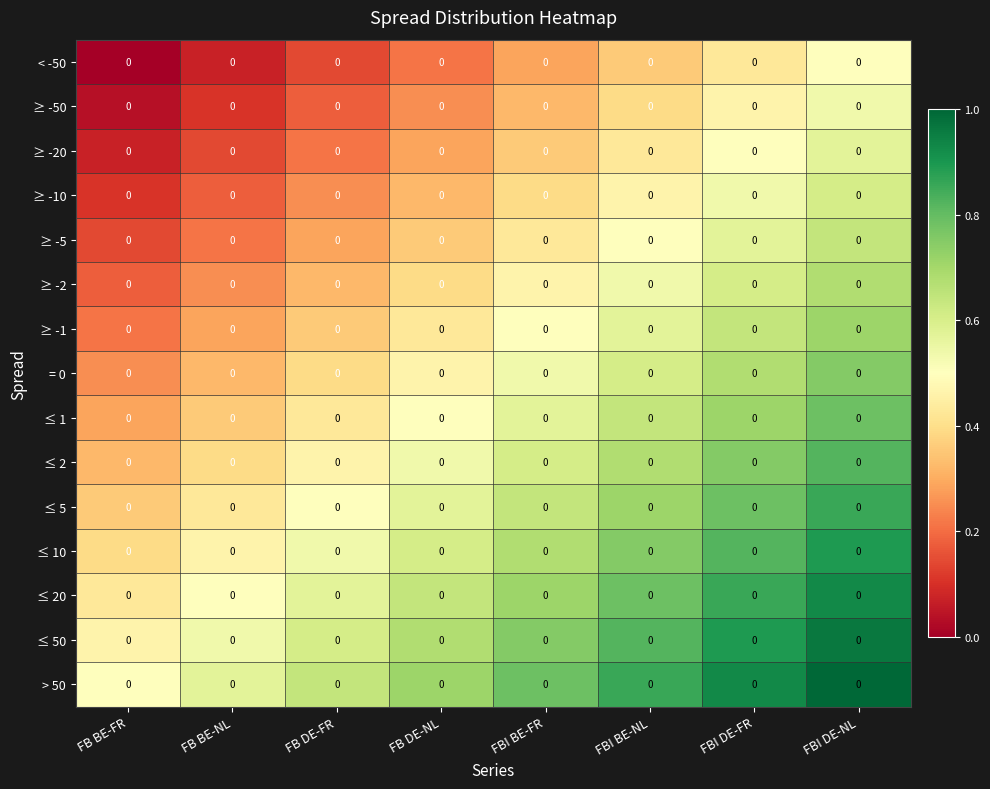

Rank the series by their maximum value, from highest to lowest.

> 50, ≤ 50, ≤ 20, ≤ 10, ≤ 5, ≤ 2, ≤ 1, = 0, ≥ -1, ≥ -2, ≥ -5, ≥ -10, ≥ -20, ≥ -50, < -50